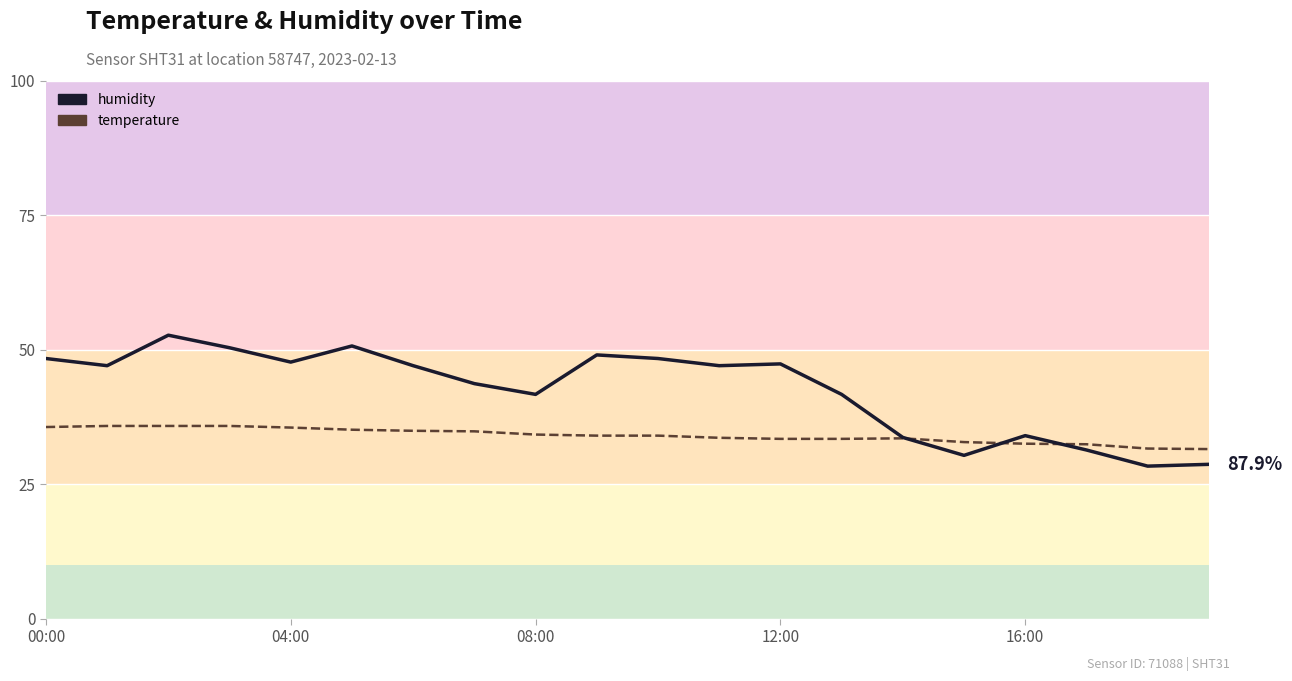

What value does the humidity series have at 19?

28.7